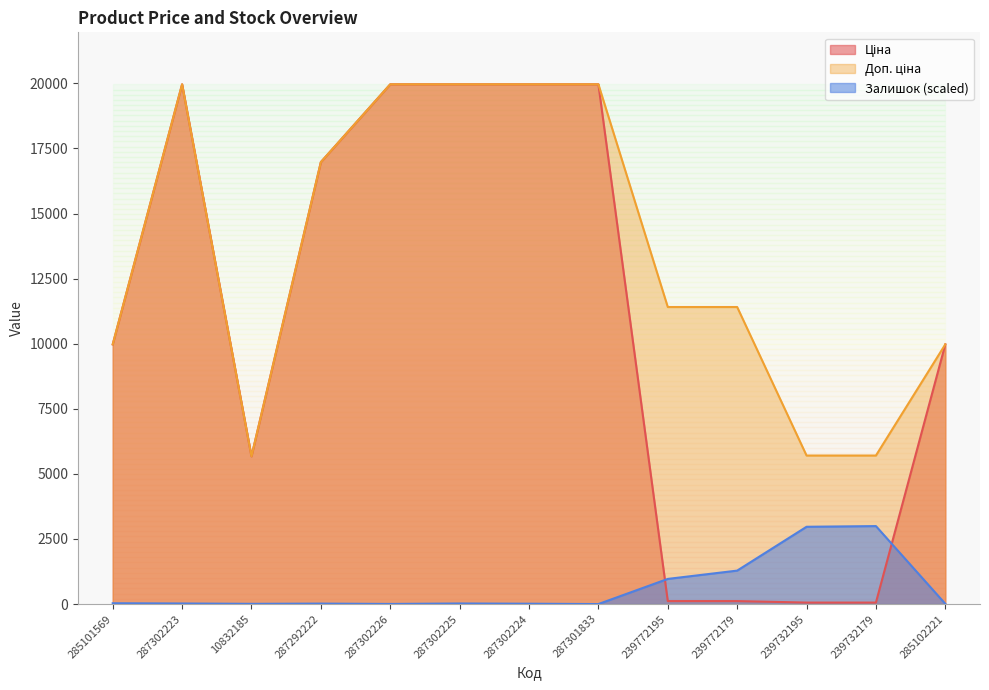

How many data points in Ціна are less than 9974?

5